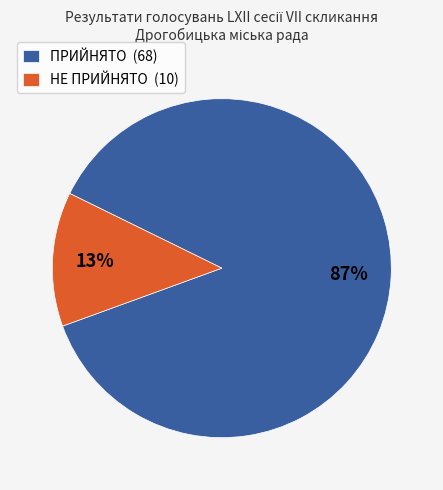

What is the majority slice?

ПРИЙНЯТО